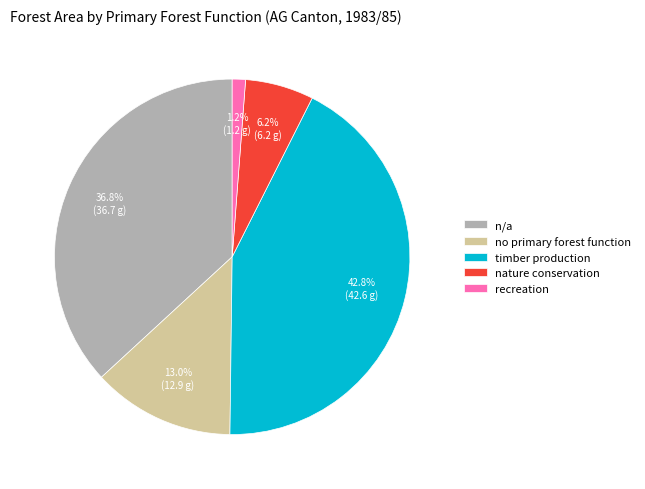

To the nearest percent, what portion does no primary forest function represent?

13%